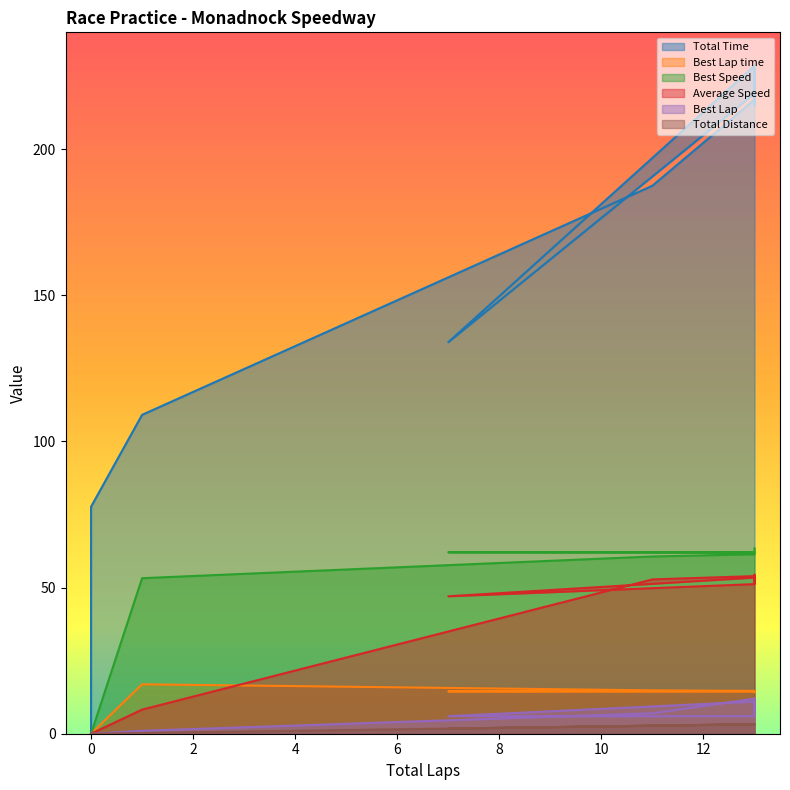

How many data points does each series have?

11